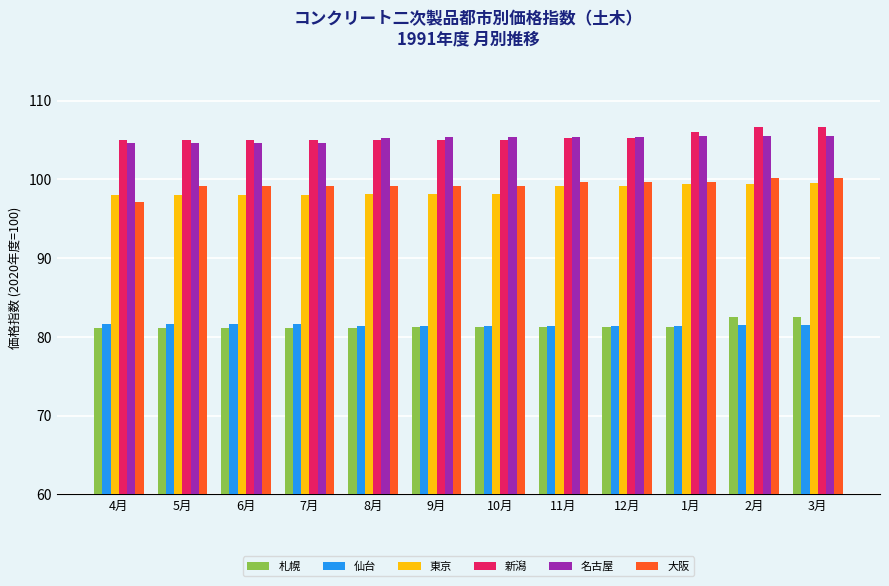

What is the total value across all series at 3月?

575.9